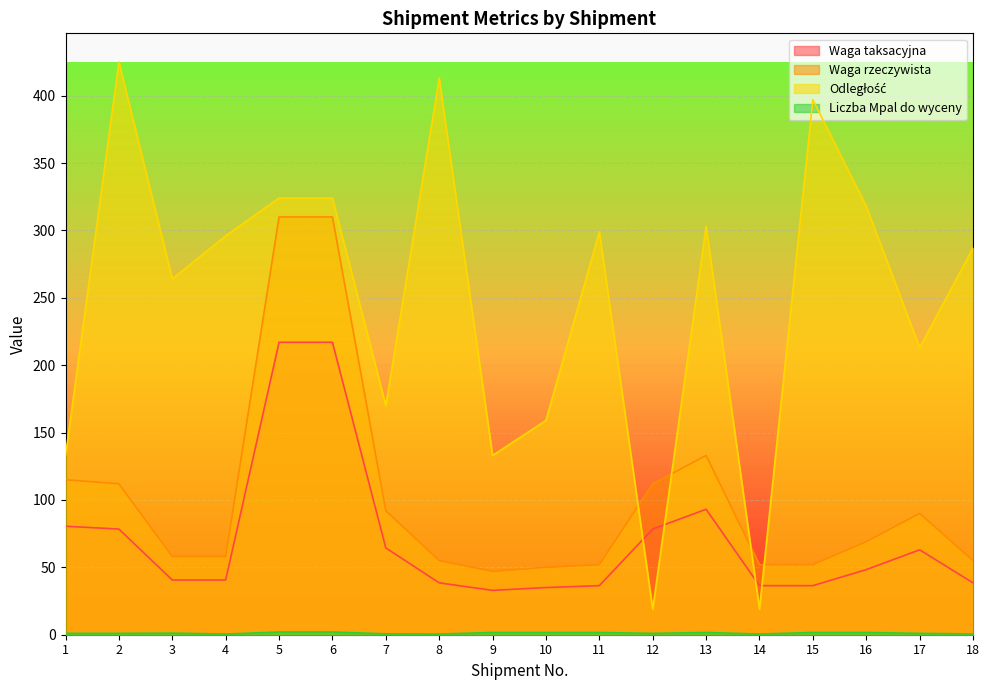

Where is the first local minimum for Odległość?

3